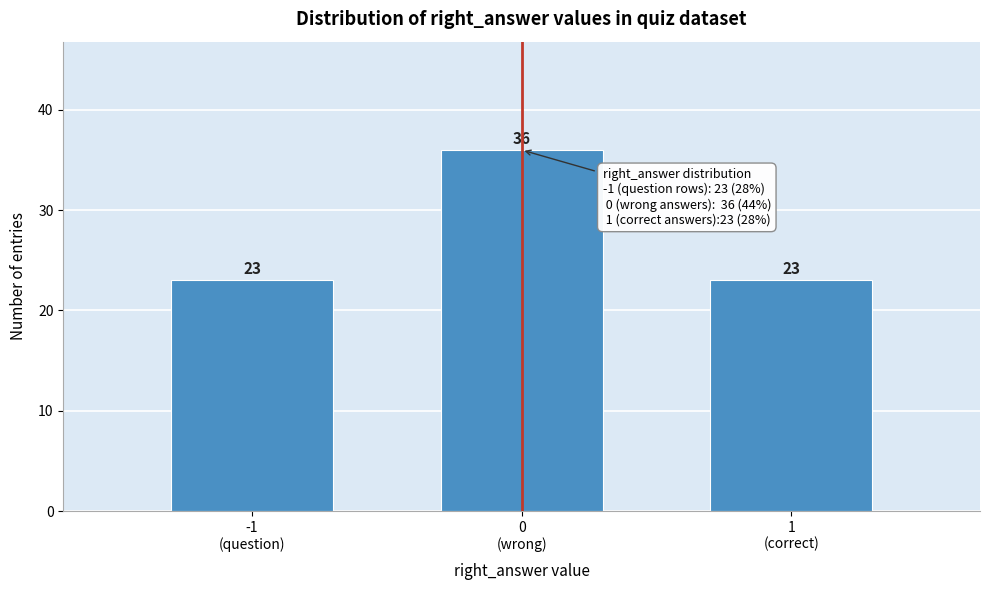

Reading left to right, transcribe all the data shown in this chart.

23	36	23